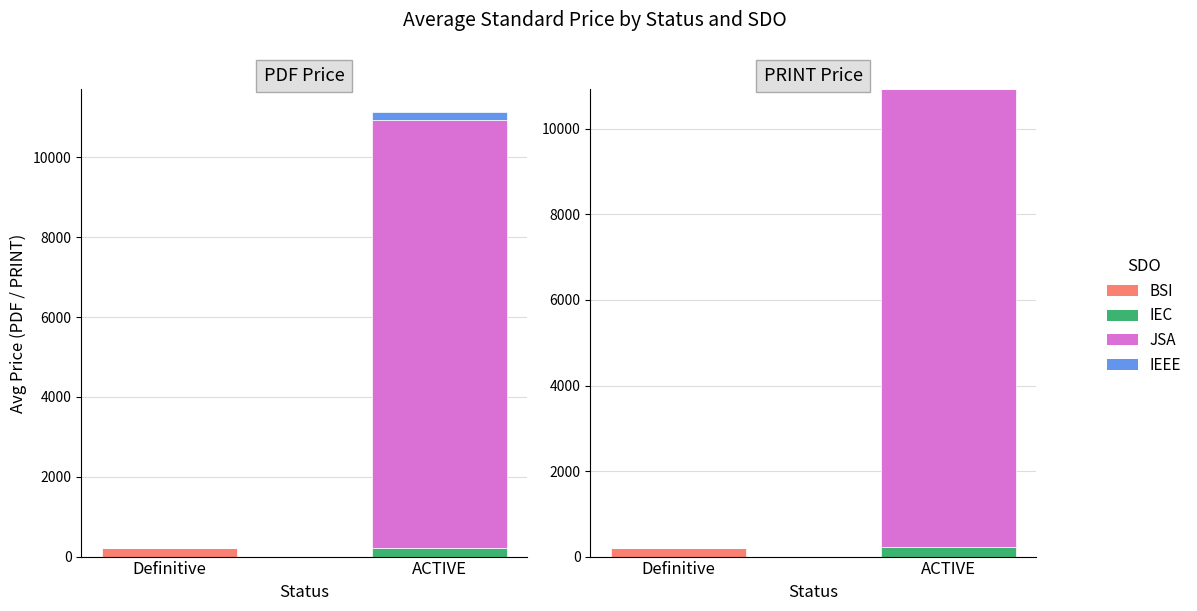

At Definitive, list the series in order from smallest to largest.

IEC, JSA, IEEE, BSI